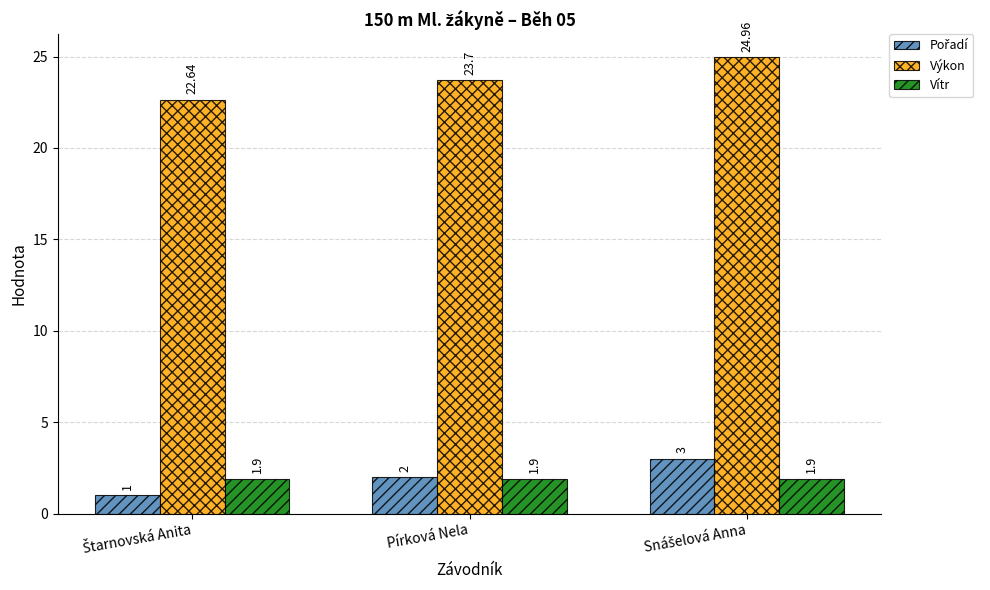

What is the difference between the highest and lowest values at Pírková Nela?

21.8